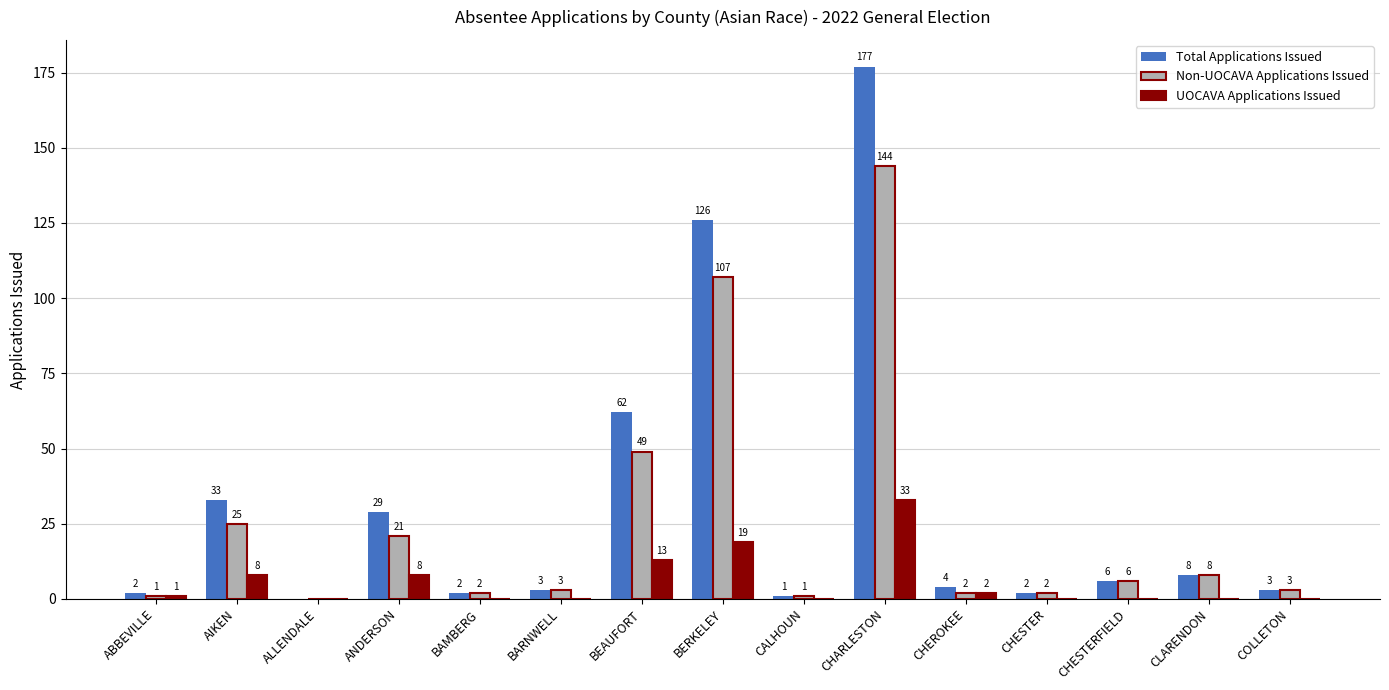

Is the value of Total Applications Issued at CLARENDON greater than the value of UOCAVA Applications Issued at CALHOUN?

Yes